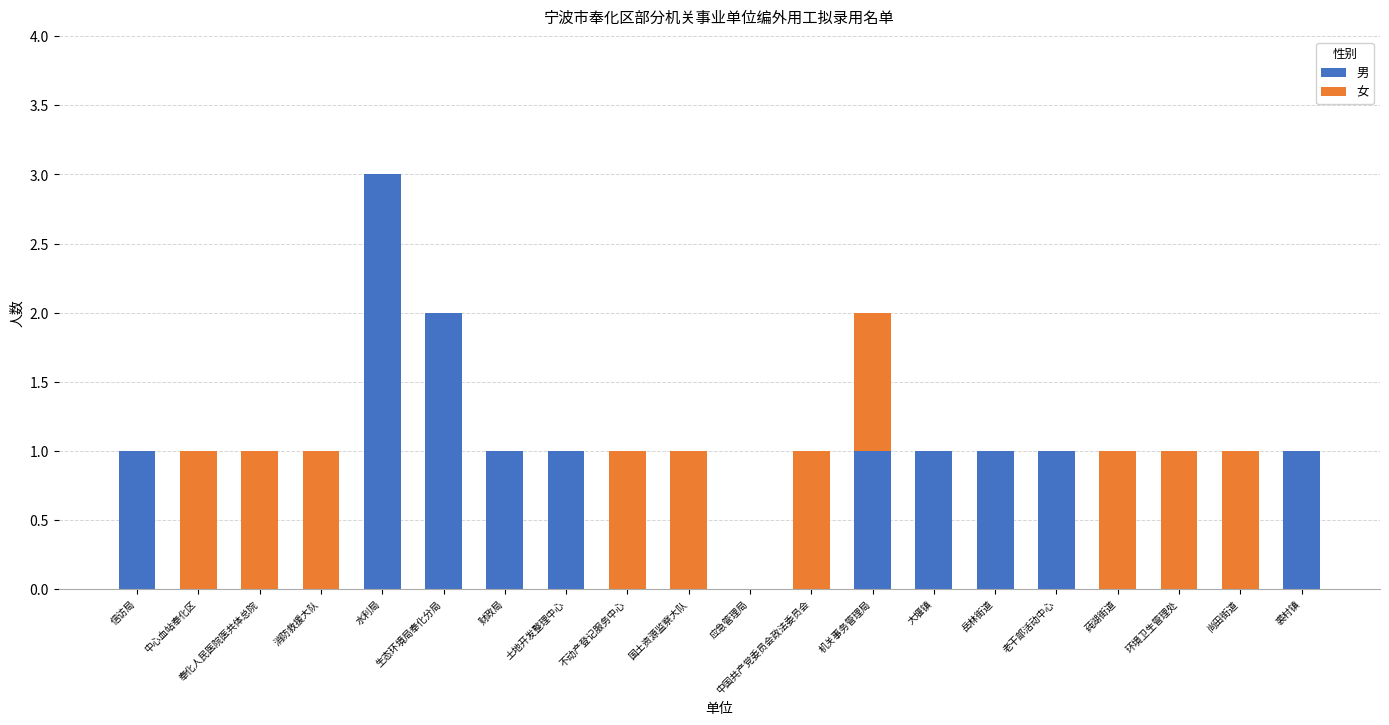

Count the 男 values in the range 0 to 1.

18